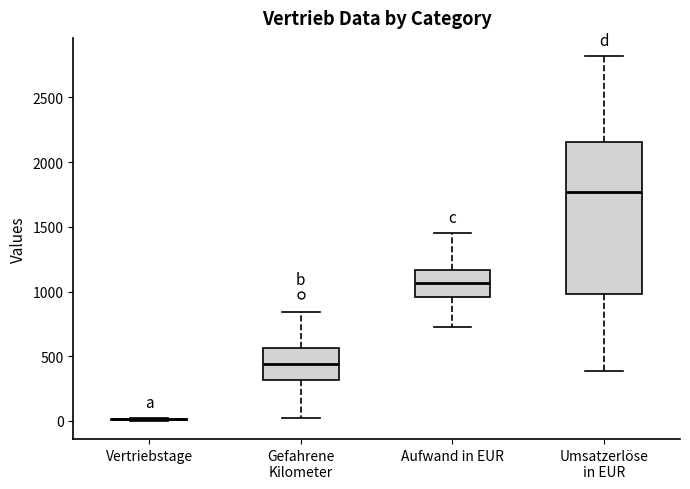

Reading left to right, read every box against the y-axis: the position of its median line, the range the box covers, and the ends of its whiskers. The values are not printed on the chart, so give them approximately, as read against the axis.

Vertriebstage: box collapsed to a line at 0, whiskers 0 to 0
Gefahrene Kilometer: median 450, box 300 to 550, whiskers 50 to 850
Aufwand in EUR: median 1050, box 950 to 1150, whiskers 700 to 1450
Umsatzerlöse in EUR: median 1750, box 1000 to 2150, whiskers 400 to 2800